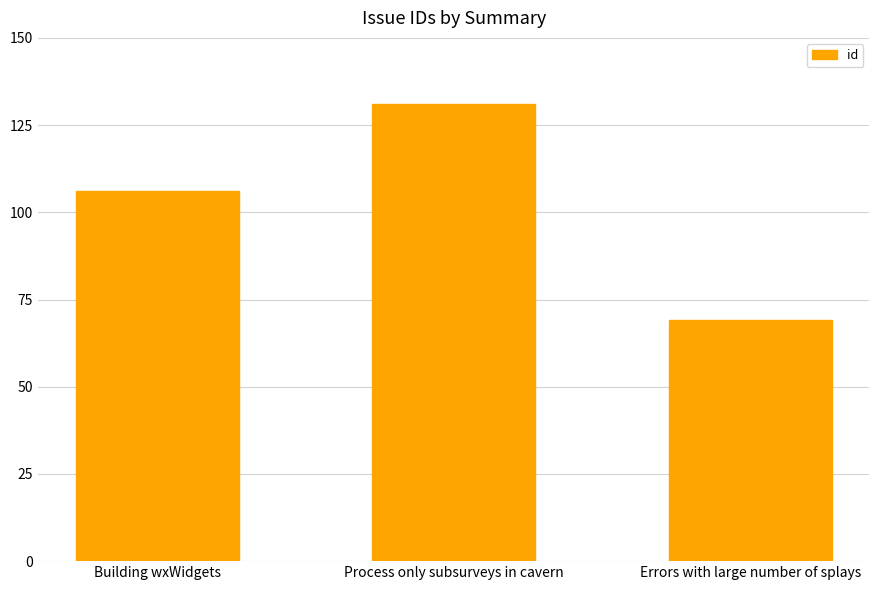

How many bars are there in total?

3